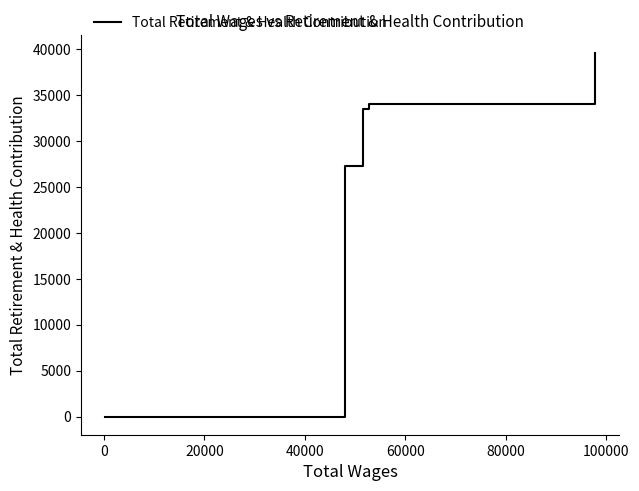

How many values are below 27294?

3